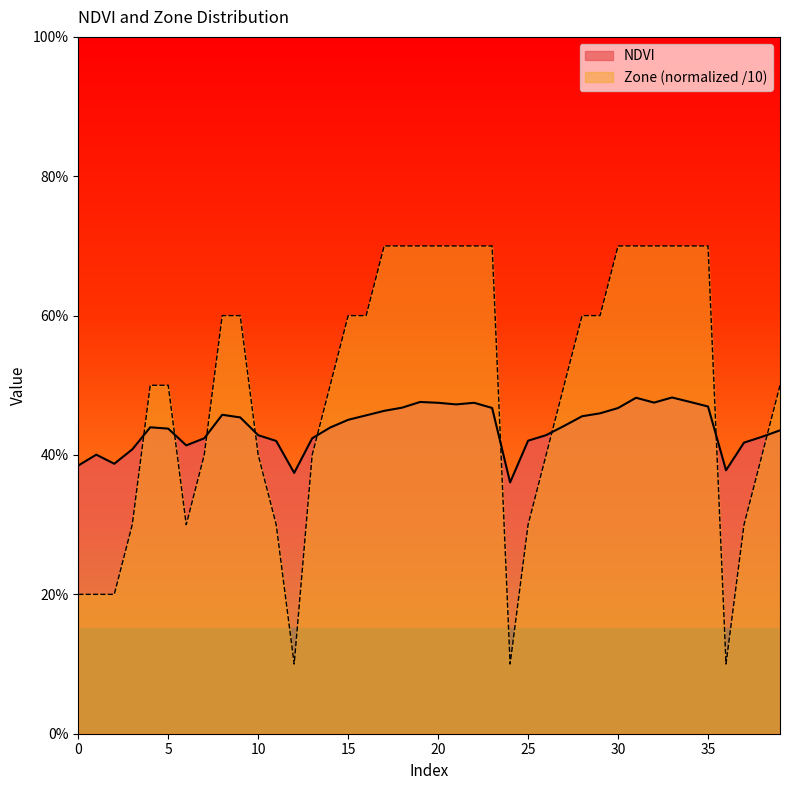

What is the value of the Zone point at the 22nd from the left?

0.7